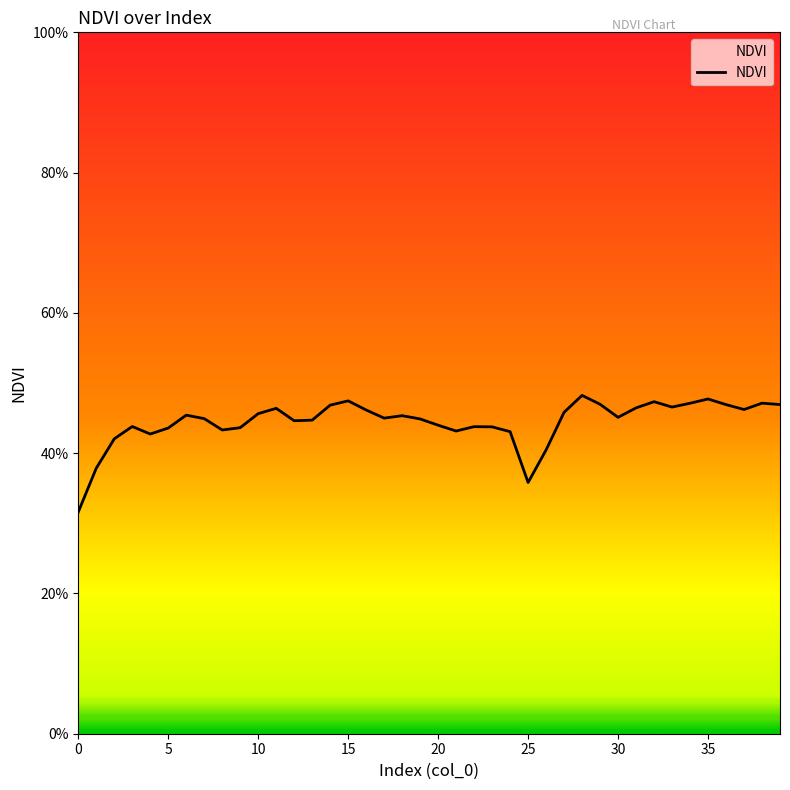

True or false: there are more than 2 points higher than both neighbors.

True